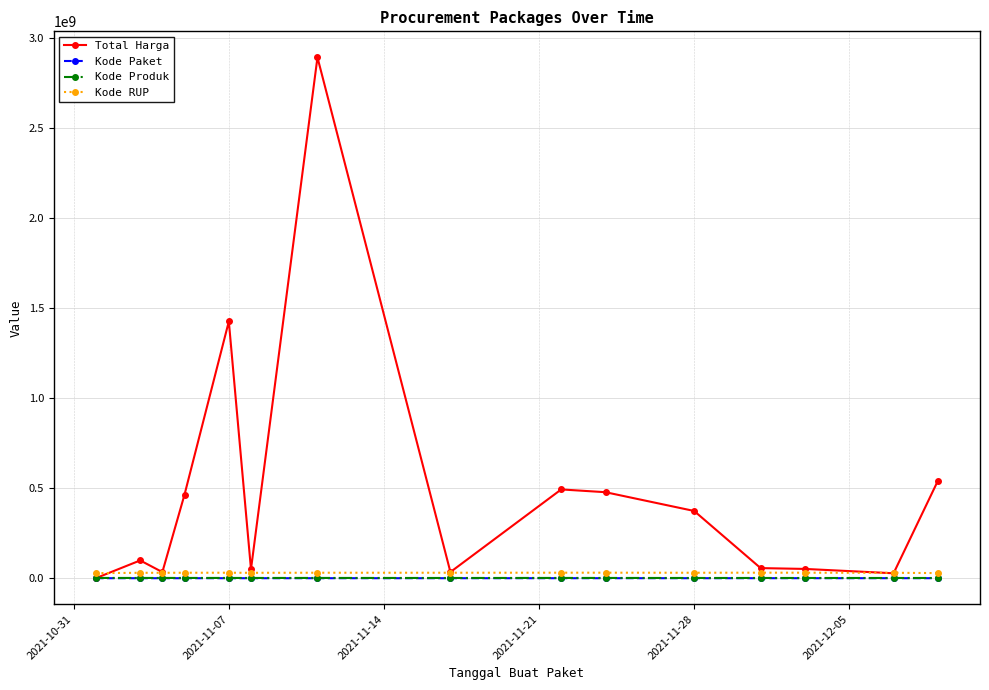

What is the highest value of the Total Harga series?

2892122000